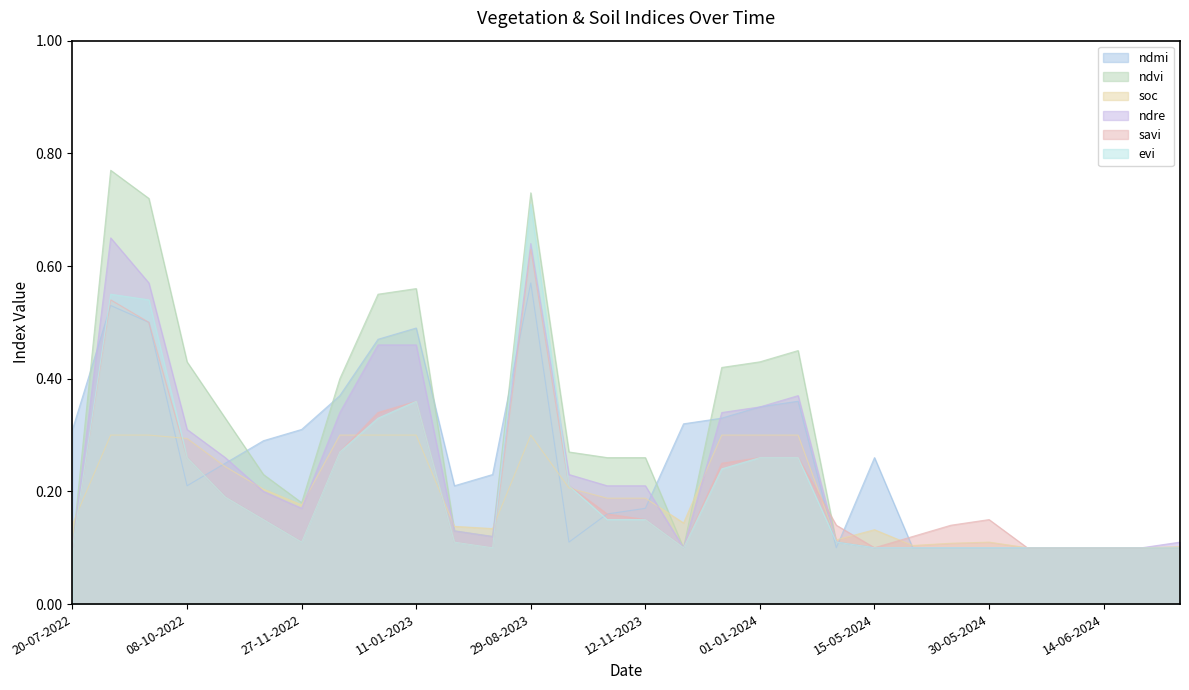

List the series in order of their peak value, highest first.

ndvi, evi, ndre, savi, ndmi, soc